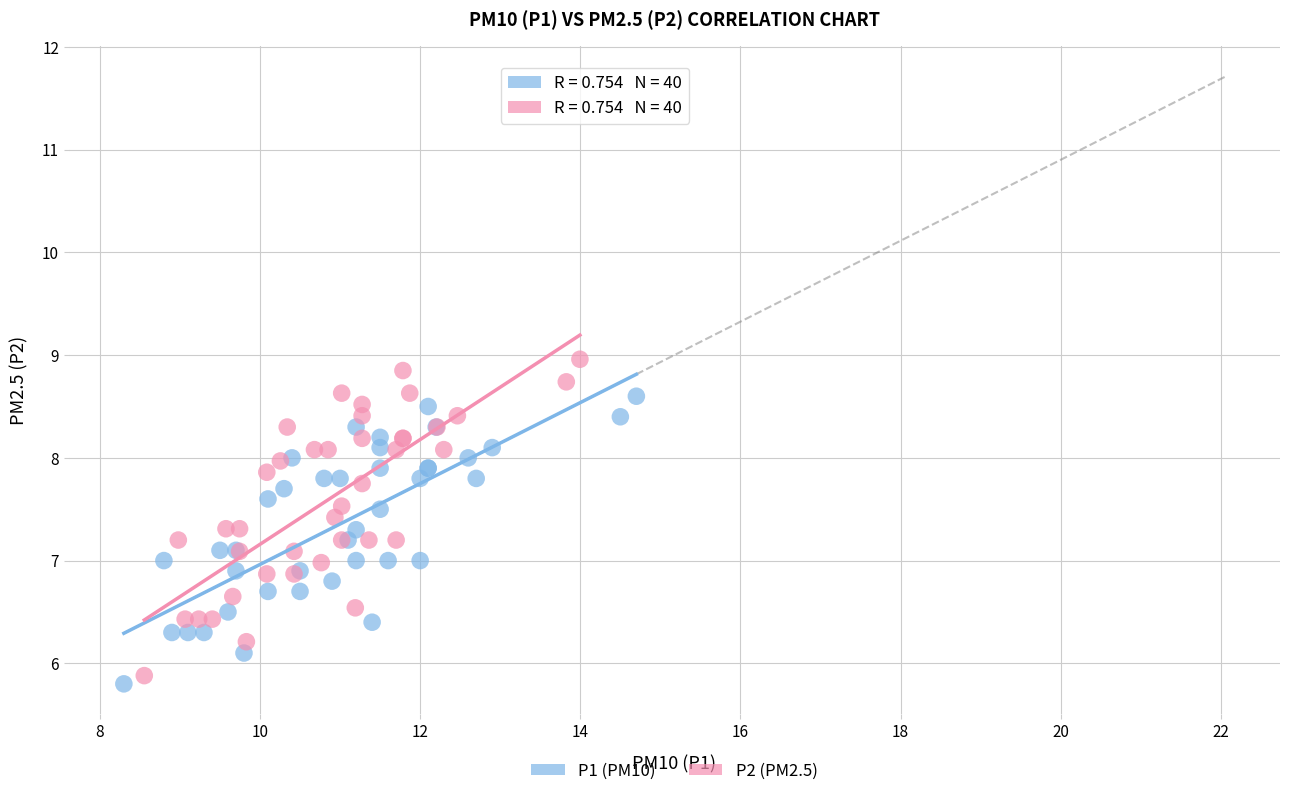

Which series contains the highest Y value?

P2 (PM2.5)